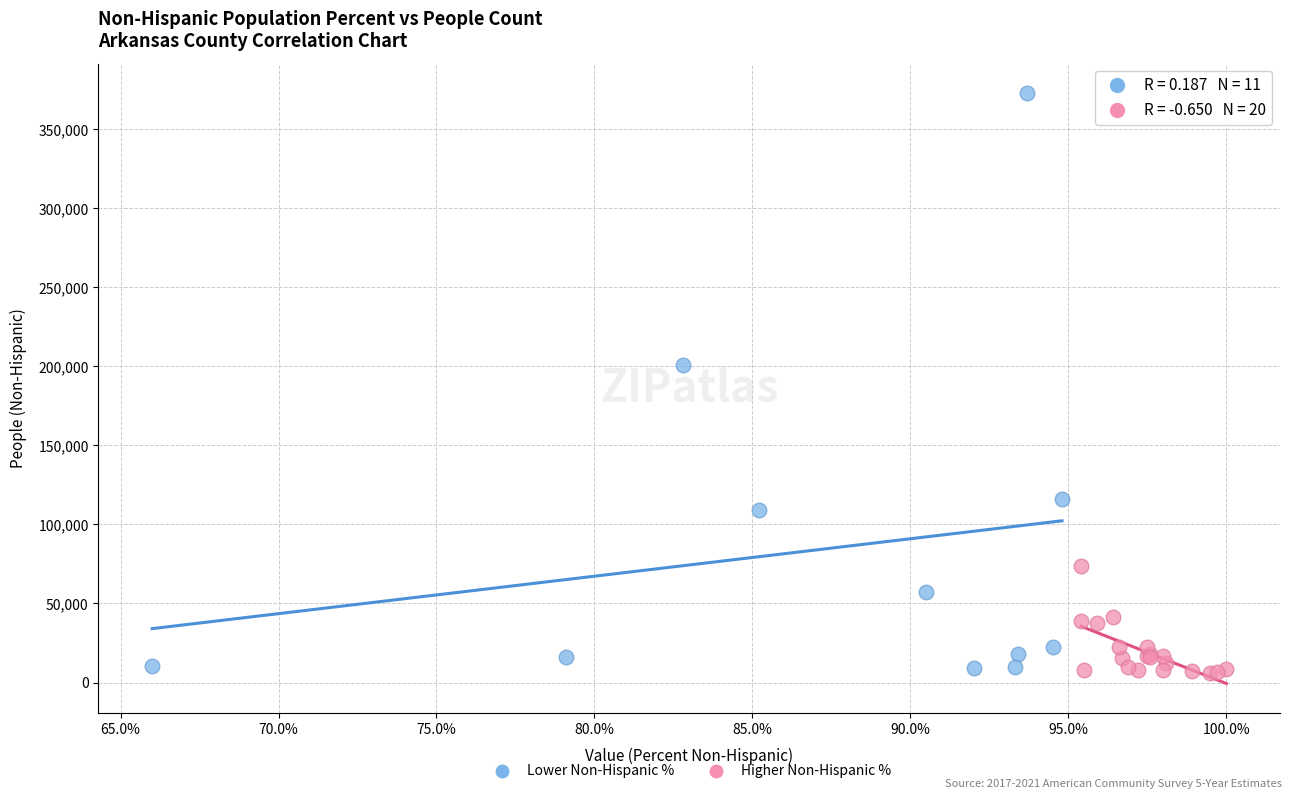

Which series has the largest Y range (max minus min)?

Lower Non-Hispanic %